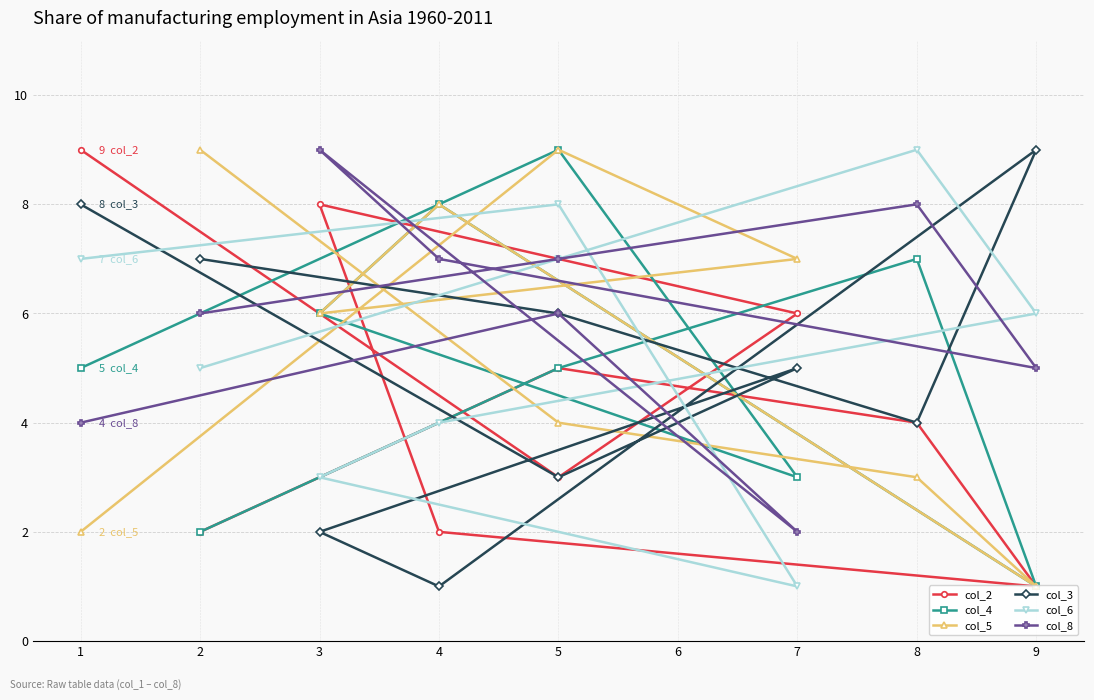

After their last crossing, which series has the higher values: col_5 or col_8?

col_8